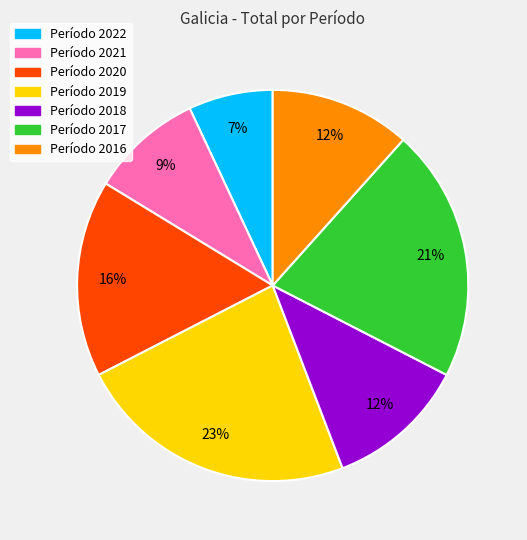

How many slices are in this pie chart?

7